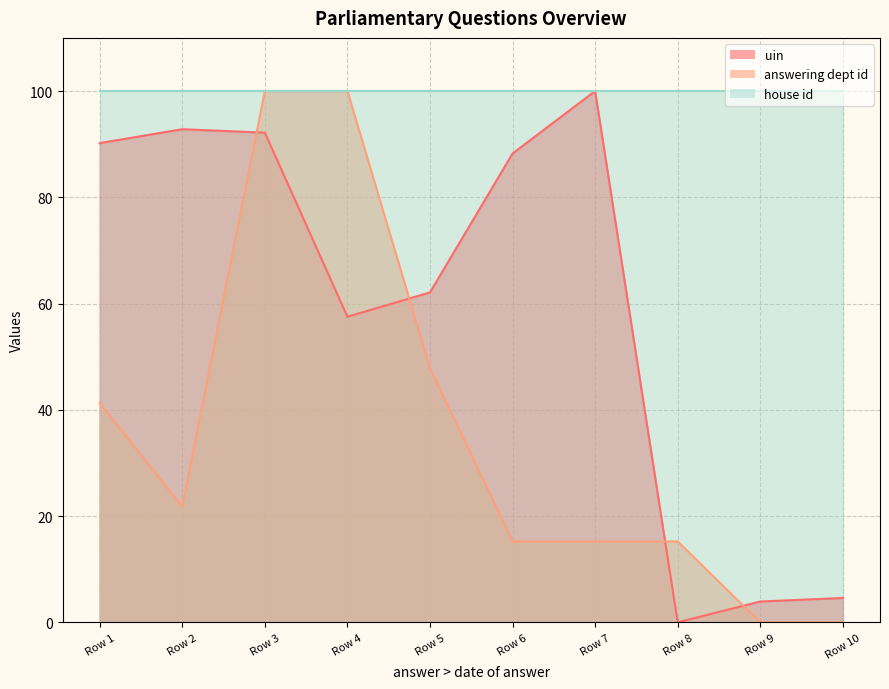

List the series in order of their overall mean, highest first.

house id, uin, answering dept id